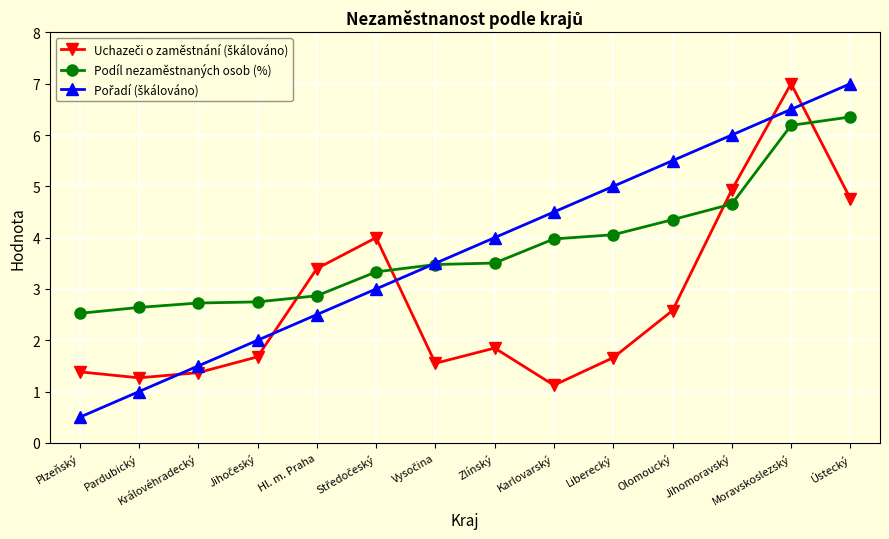

What is the difference between the highest and lowest values at Olomoucký?

2.9